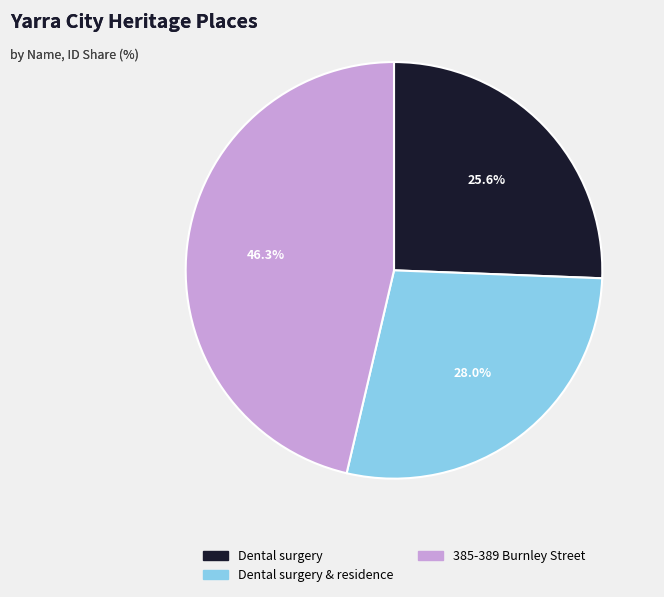

Do 385-389 Burnley Street and Dental surgery together represent more than half of the pie?

Yes